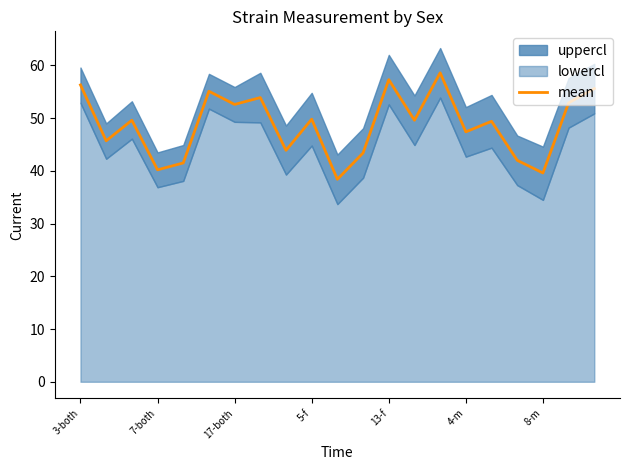

True or false: mean has a value of 57.3 at 13-f.

True